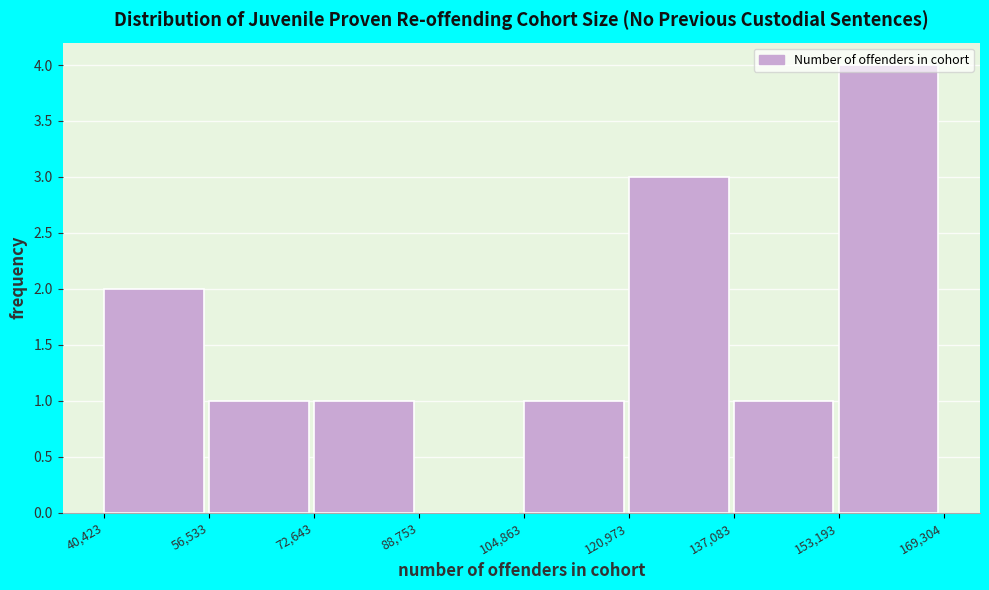

Which range on the x-axis has the tallest bar?

153,193 to 169,304